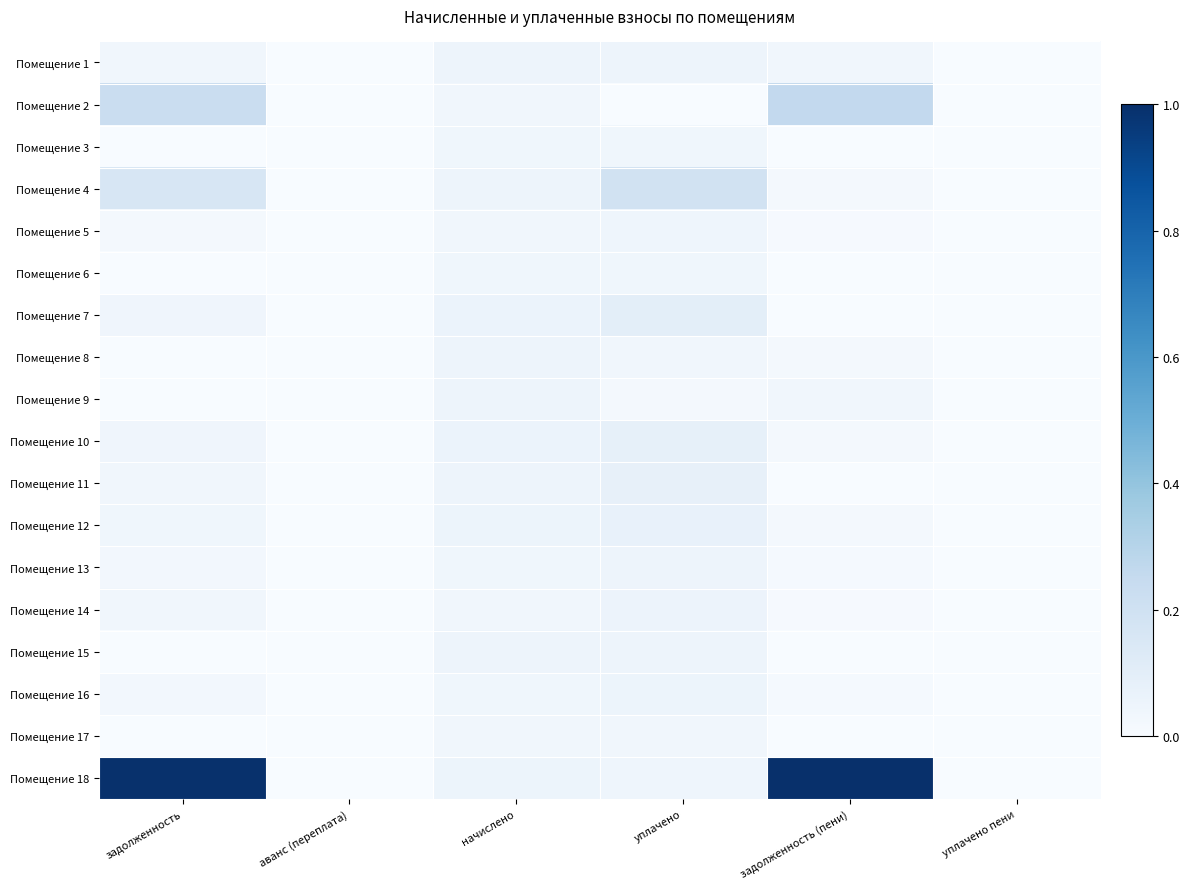

Which series has the largest total across all categories?

Помещение 18